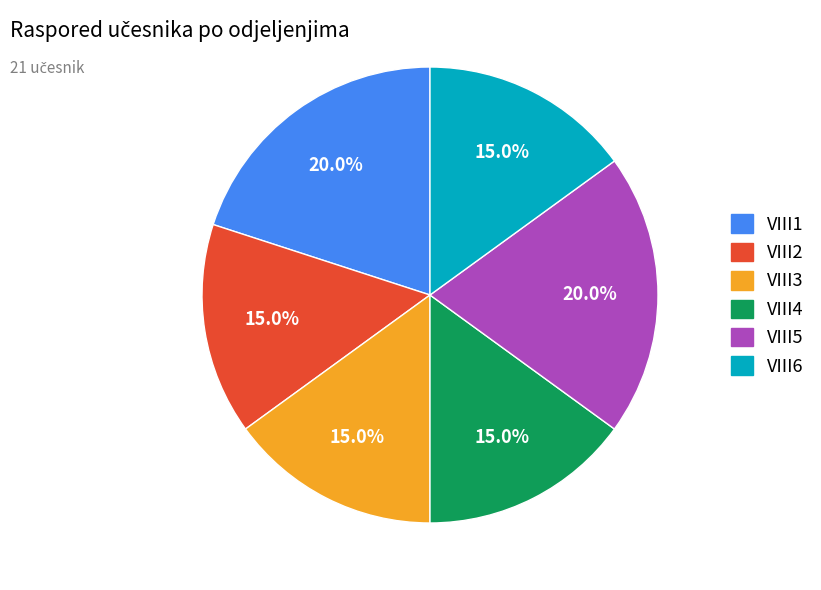

Combined, what portion of the pie is VIII4 and VIII5?

35.0%